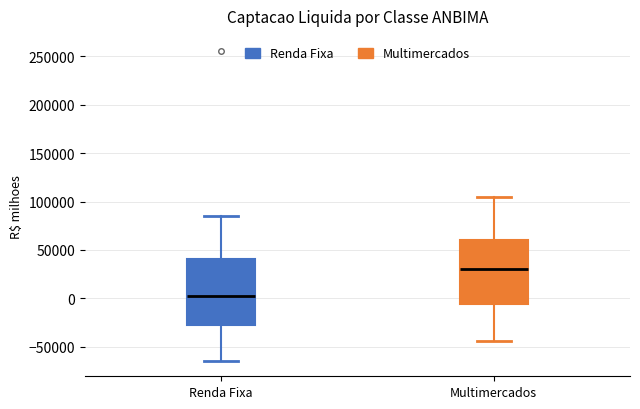

Reading left to right, read every box against the y-axis: the position of its median line, the range the box covers, and the ends of its whiskers. The values are not printed on the chart, so give them approximately, as read against the axis.

Renda Fixa: median 0, box -25000 to 40000, whiskers -65000 to 85000
Multimercados: median 30000, box -5000 to 60000, whiskers -45000 to 105000